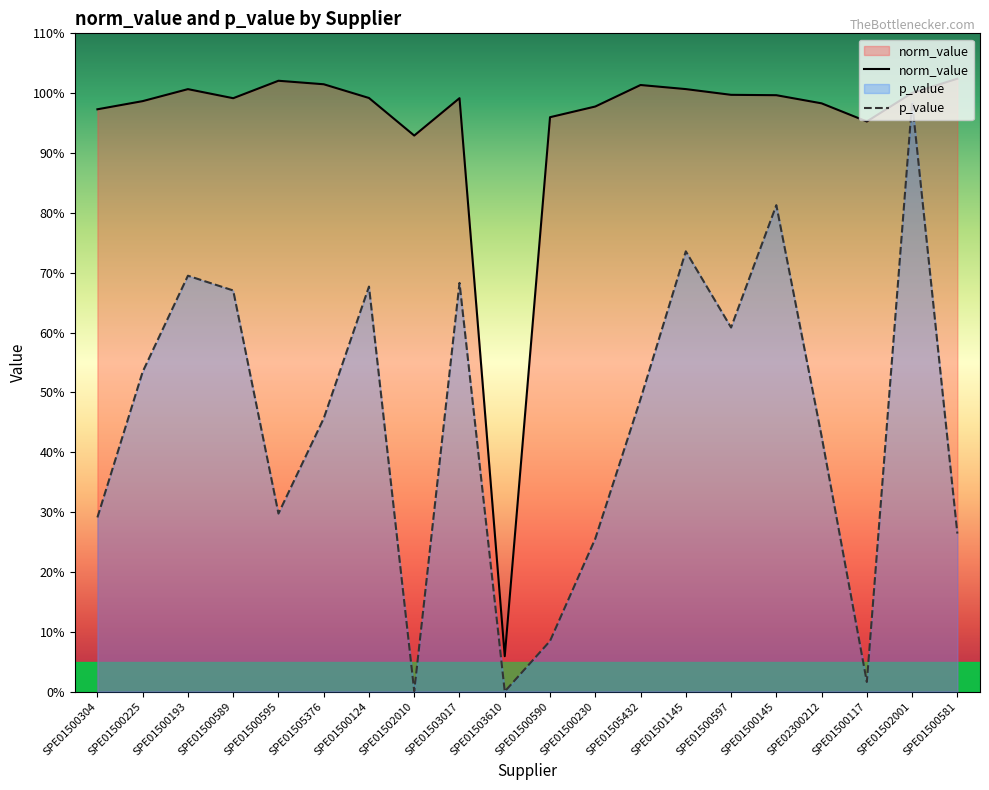

Read the norm_value value at SPE01503610.

0.1